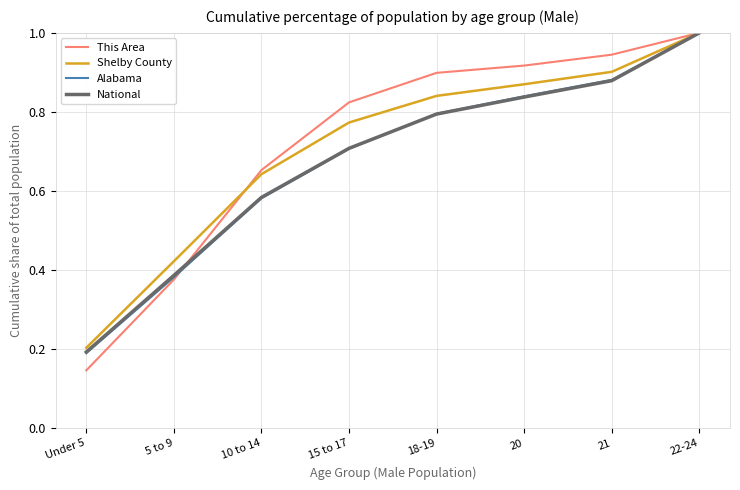

How many lines are shown in the chart?

4